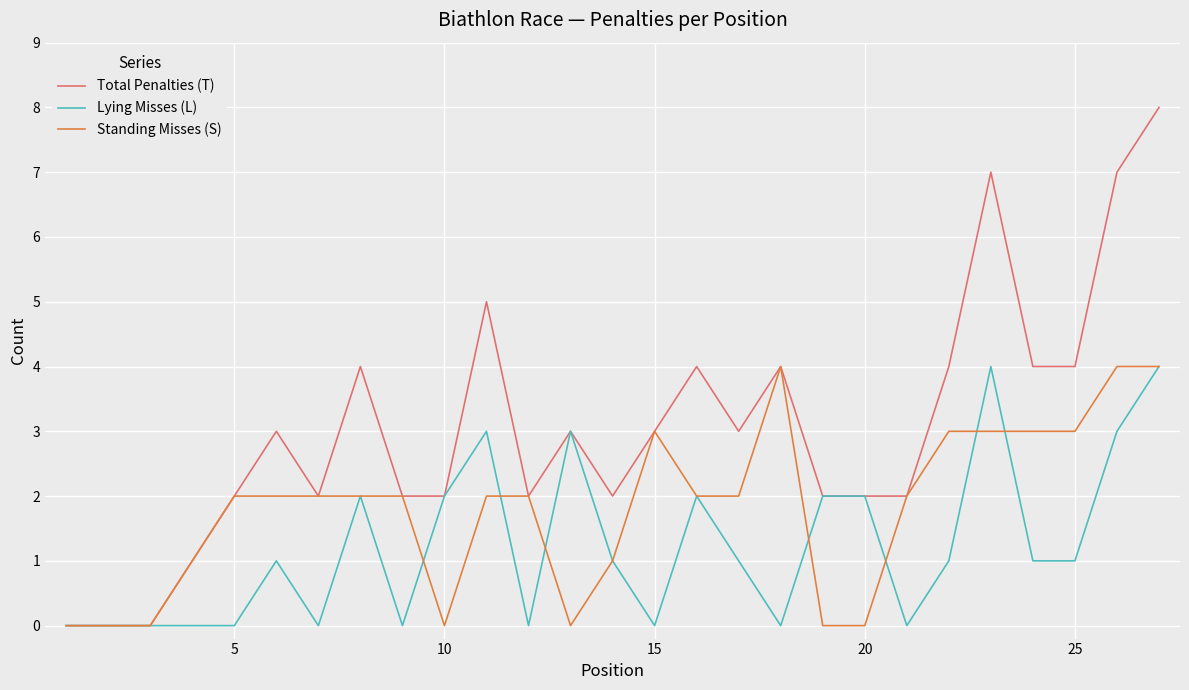

How many intersections are there between Standing Misses (S) and Lying Misses (L)?

7